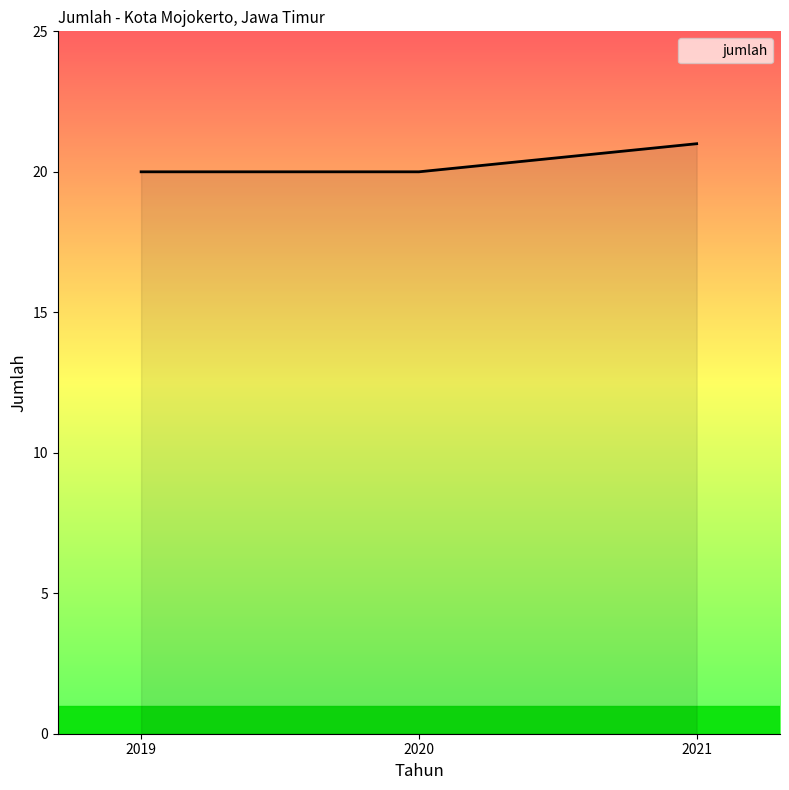

What is the average value?

20